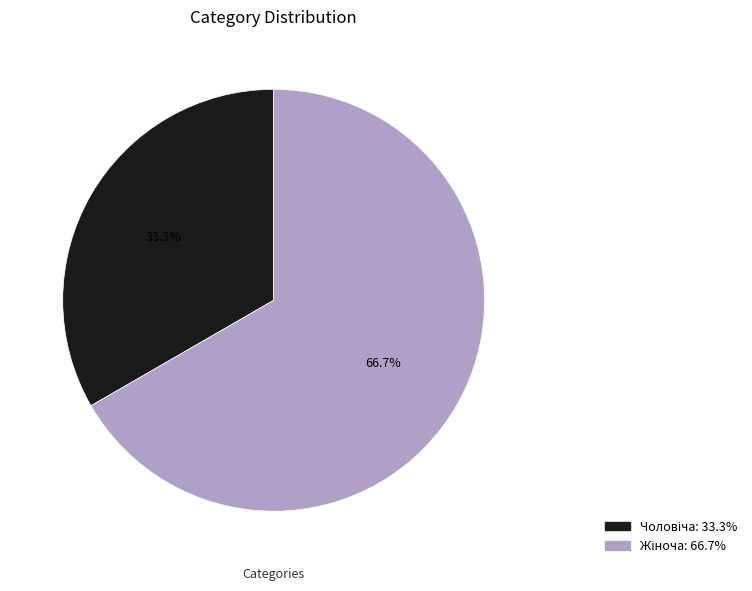

Is there a majority slice in this chart?

Yes